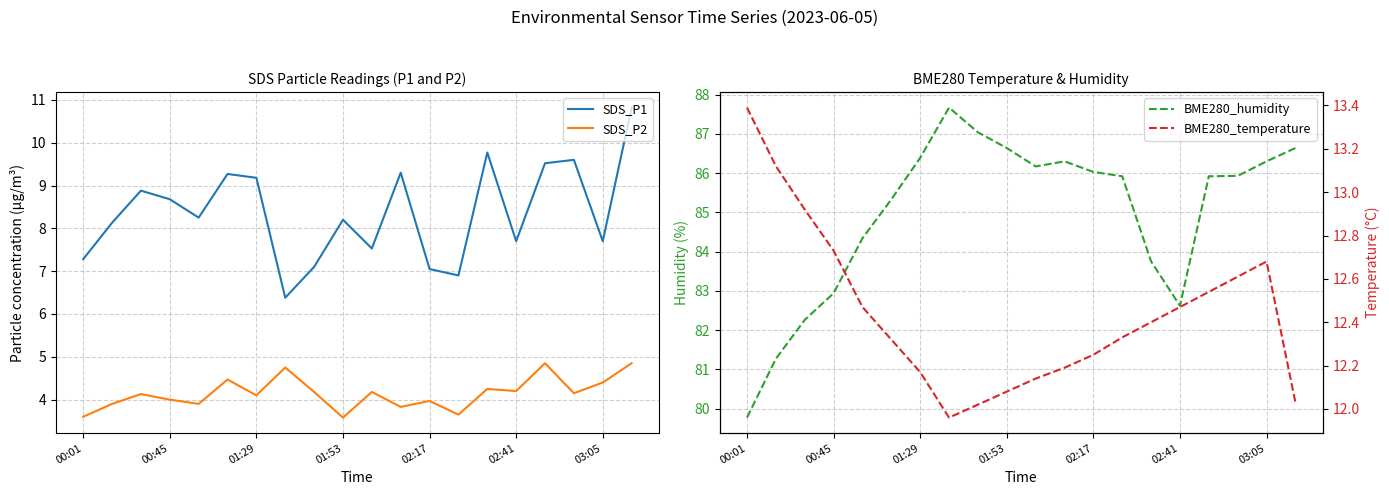

How many data points in BME280_humidity are above 85?

13